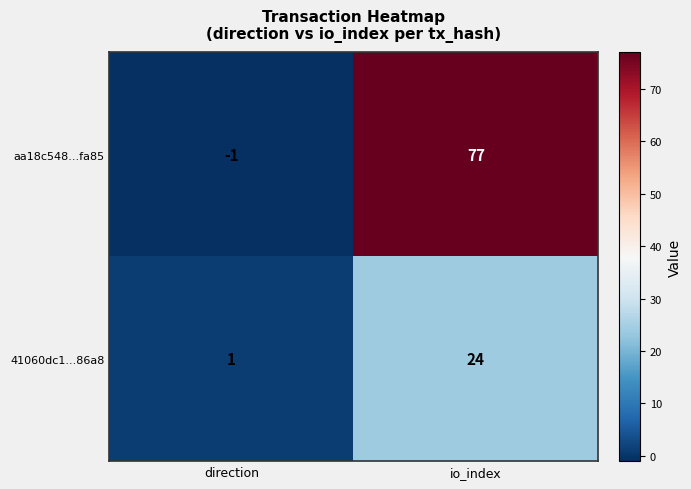

What is the greatest value displayed?

77